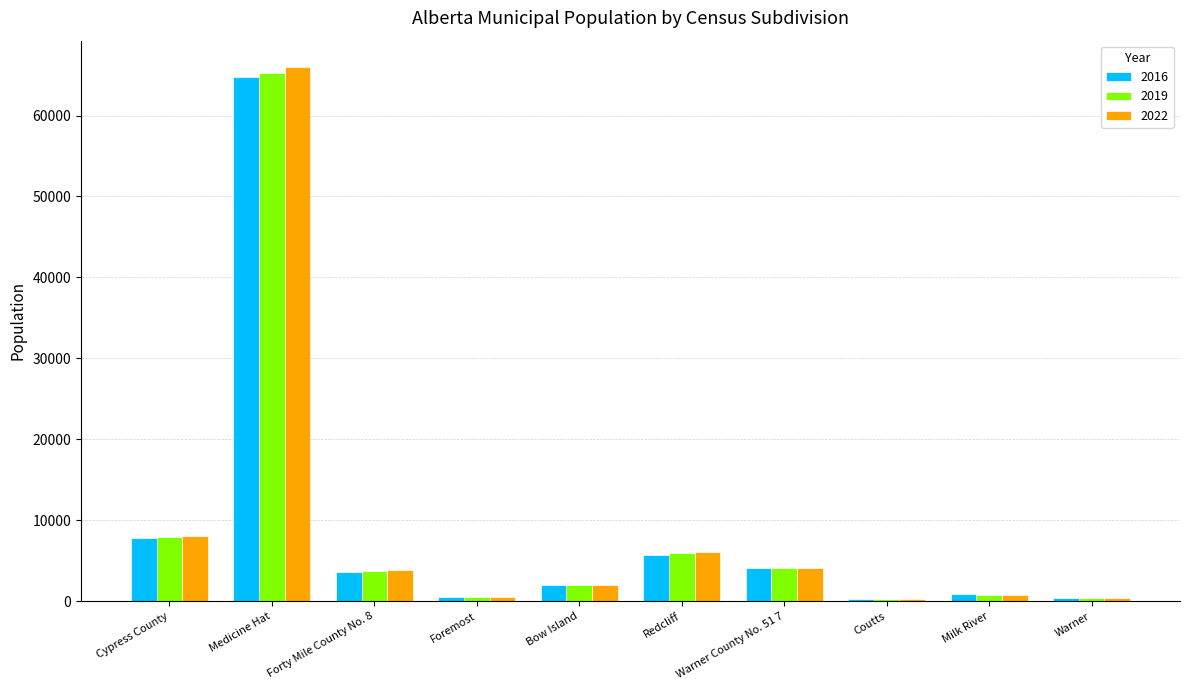

Is it true that 2016 equals 5729 at Redcliff?

True